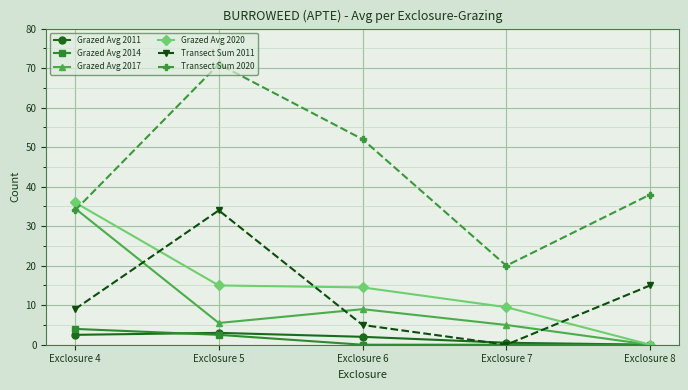

Which series has the largest total across all categories?

Transect Sum 2020